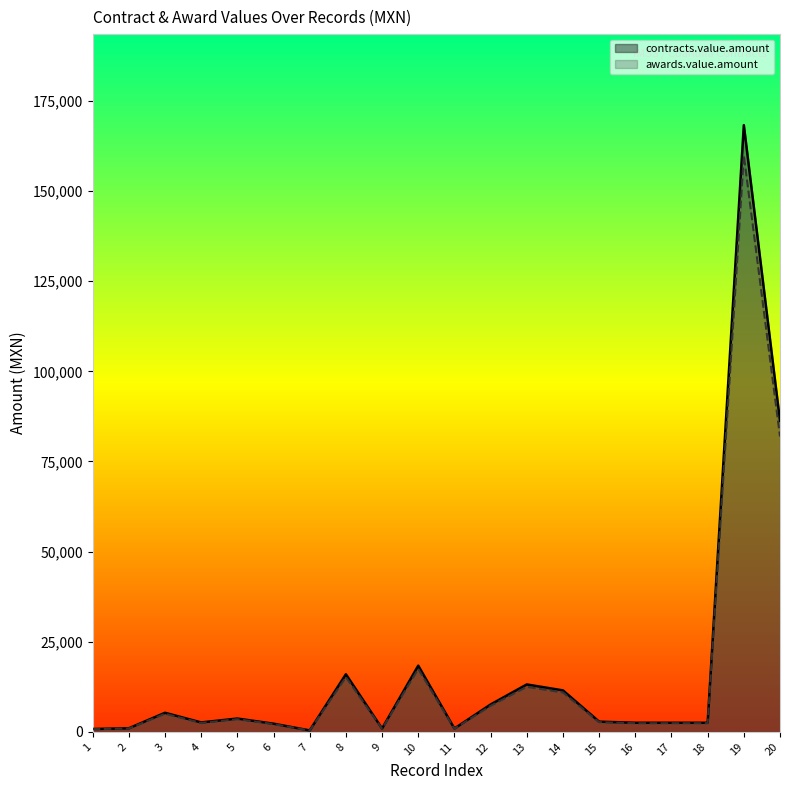

In contracts.value.amount, how many points are lower than both neighbors (excluding endpoints)?

4